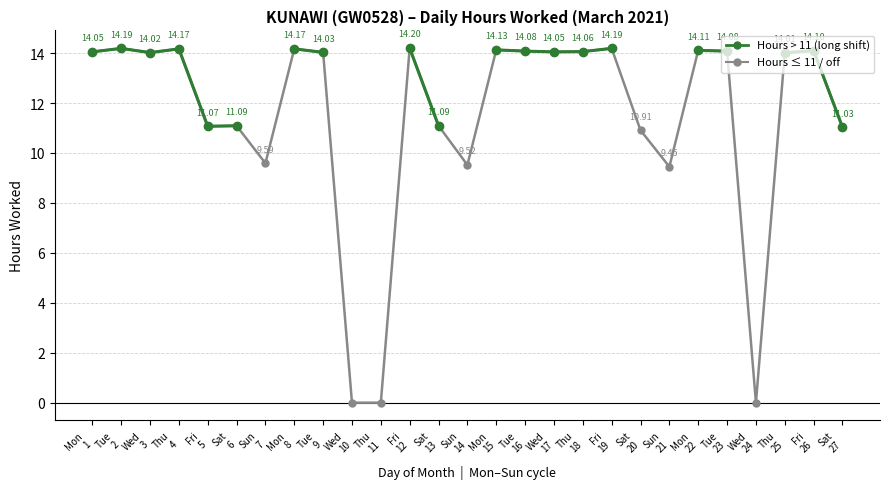

What position from the left is Tue
9?

9